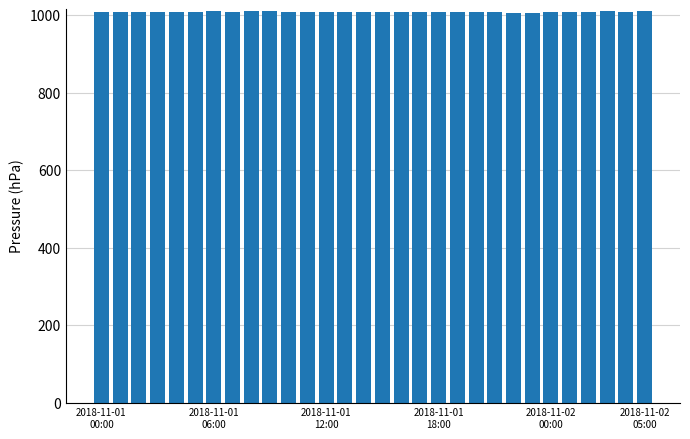

What is the minimum value shown in the chart?

1006